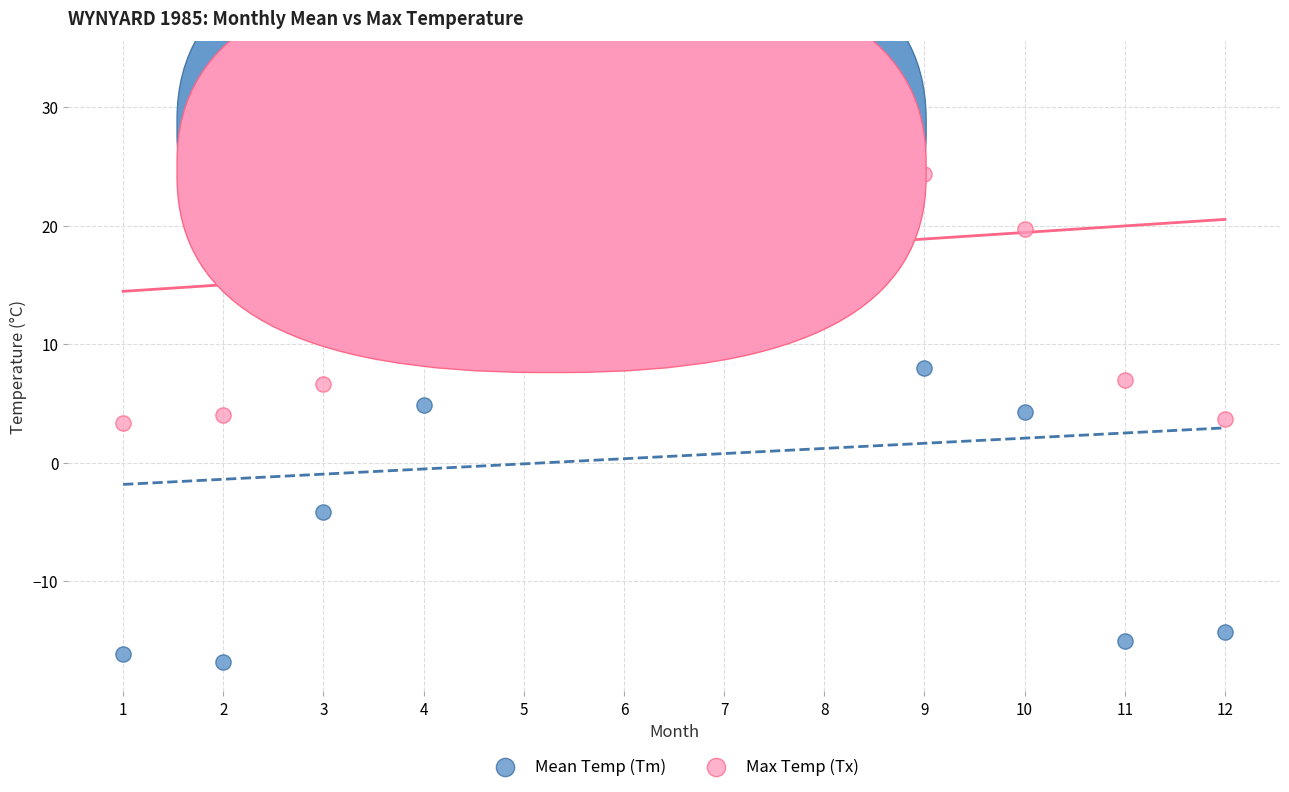

Which series reaches the minimum Y coordinate?

Mean Temp (Tm)